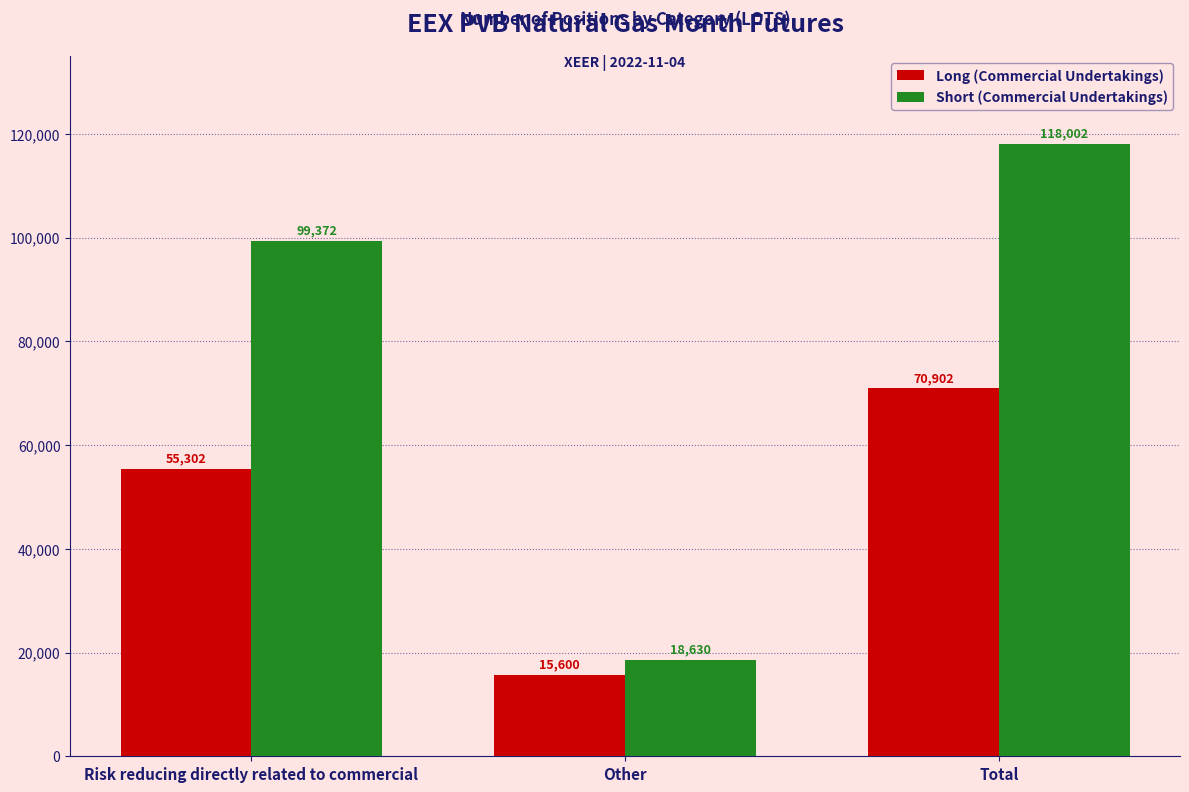

Is the value of Long (Commercial Undertakings) at Total greater than the value of Short (Commercial Undertakings) at Total?

No